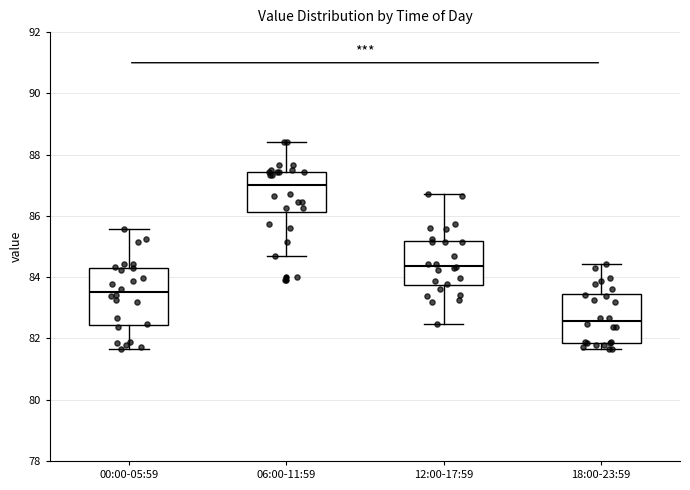

Where does the median line of the box for 12:00-17:59 sit on the y-axis? The values are not printed on the chart, so give them approximately, as read against the axis.

84.4